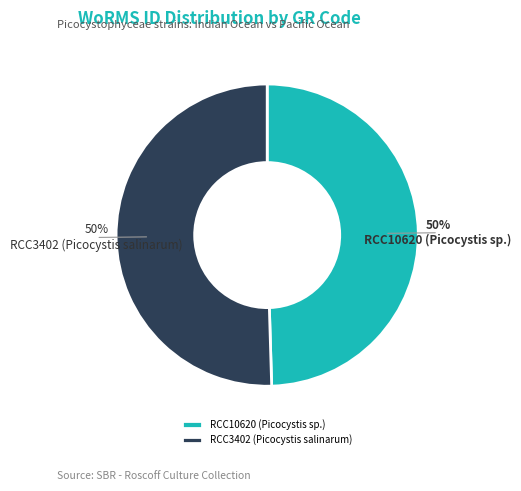

Approximately how many times larger is the value at RCC10620 (Picocystis sp.) compared to RCC3402 (Picocystis salinarum)?

1.0